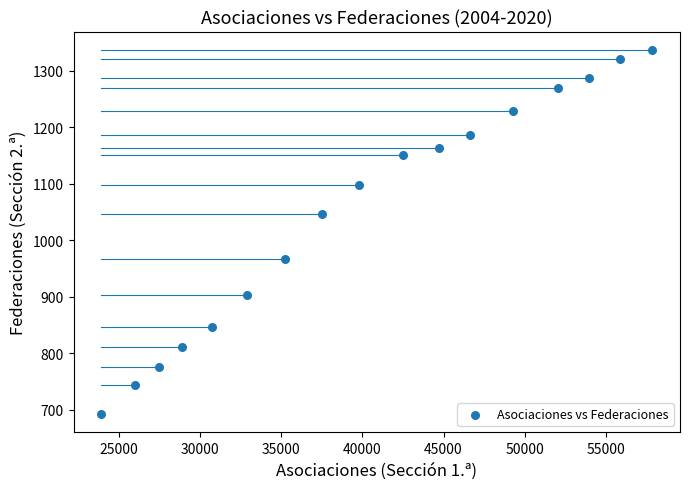

What is the range of Y values (max minus min)?

645